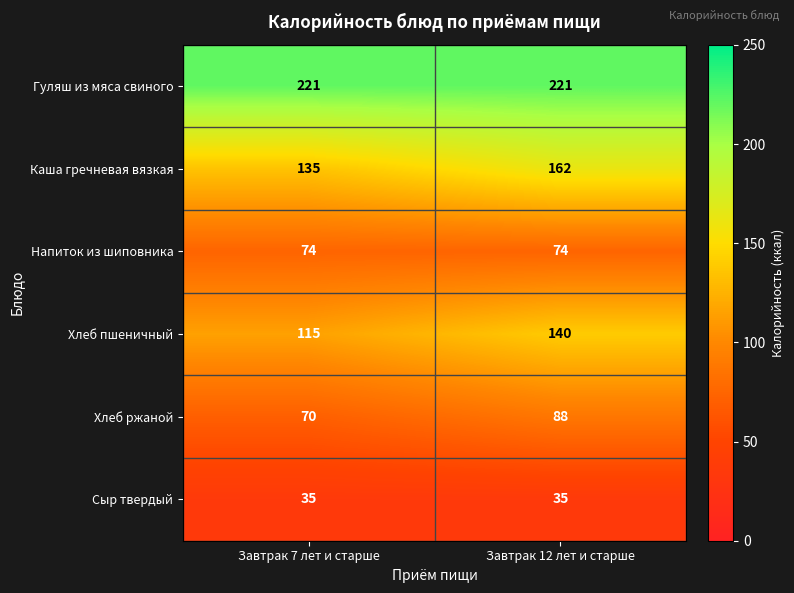

Reading left to right, transcribe all the data shown in this chart.

Гуляш из мяса свиного: Завтрак 7 лет и старше=221	Завтрак 12 лет и старше=221
Каша гречневая вязкая: Завтрак 7 лет и старше=135	Завтрак 12 лет и старше=162
Напиток из шиповника: Завтрак 7 лет и старше=74	Завтрак 12 лет и старше=74
Хлеб пшеничный: Завтрак 7 лет и старше=115	Завтрак 12 лет и старше=140
Хлеб ржаной: Завтрак 7 лет и старше=70	Завтрак 12 лет и старше=88
Сыр твердый: Завтрак 7 лет и старше=35	Завтрак 12 лет и старше=35